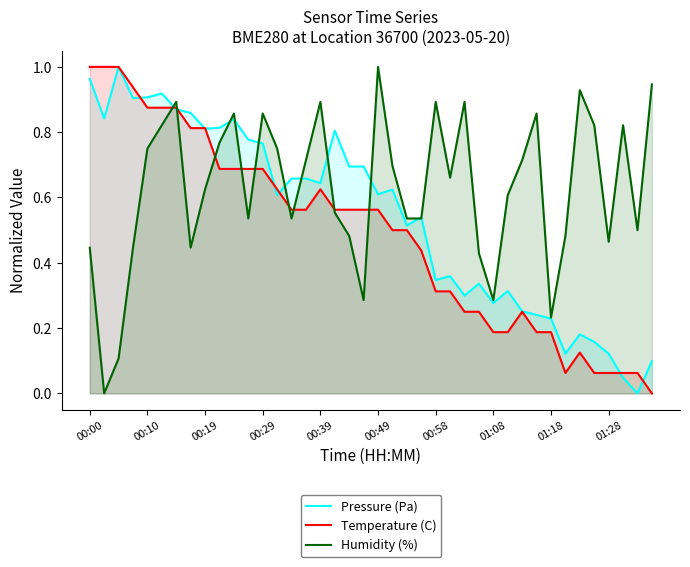

What is the average value of the Temperature (C) series?

0.5